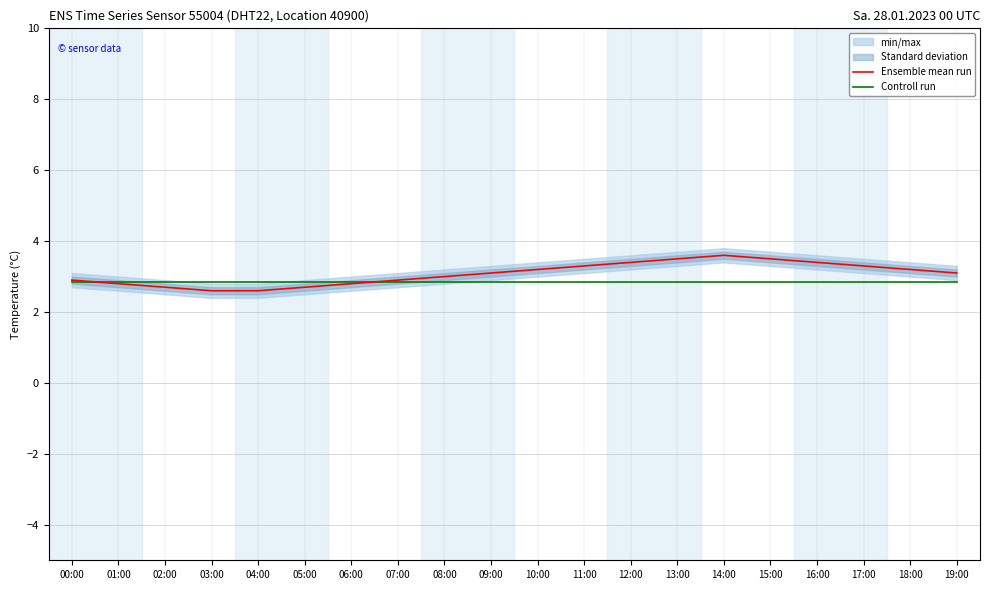

How many times do Ensemble mean run and Controll run cross each other?

2